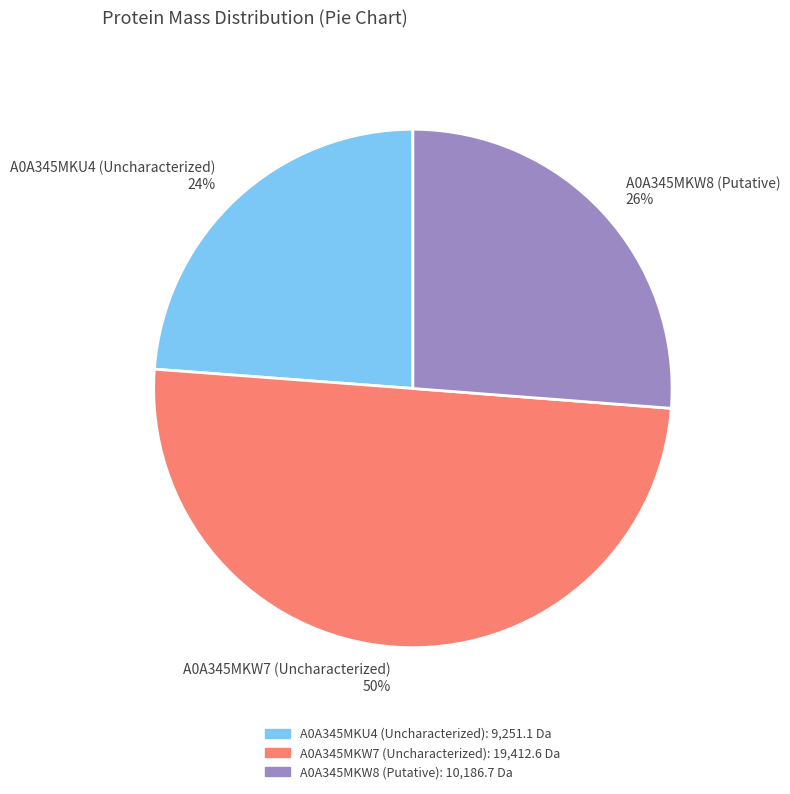

Which slice is the largest?

A0A345MKW7 (Uncharacterized)